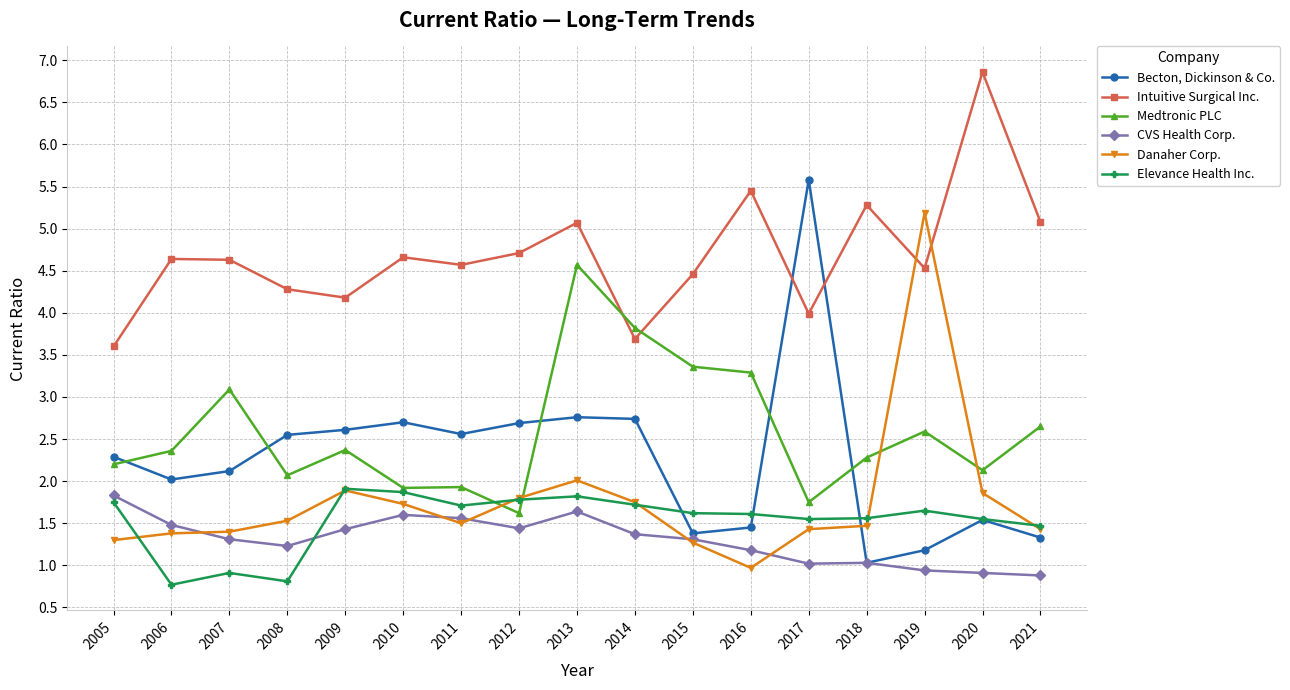

How many lines are shown in the chart?

6